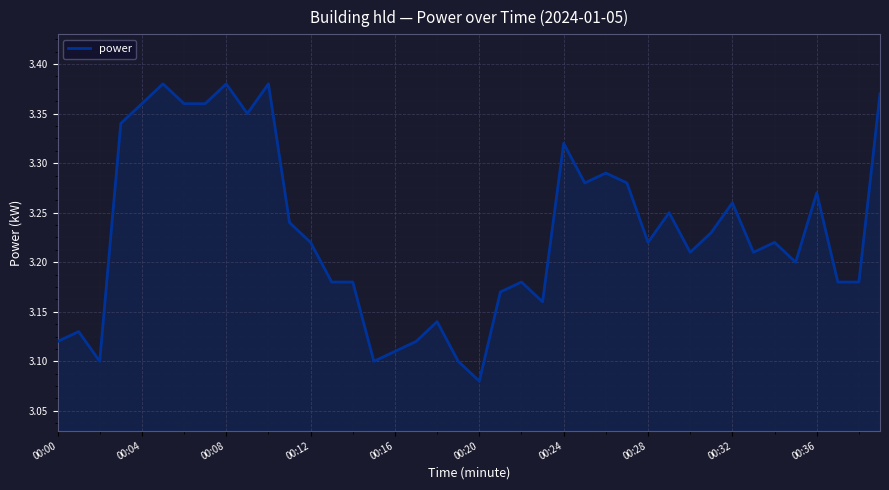

Count the number of data series in this chart.

1